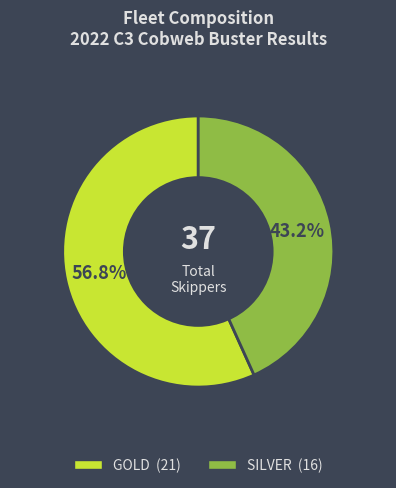

How many slices are in this pie chart?

2